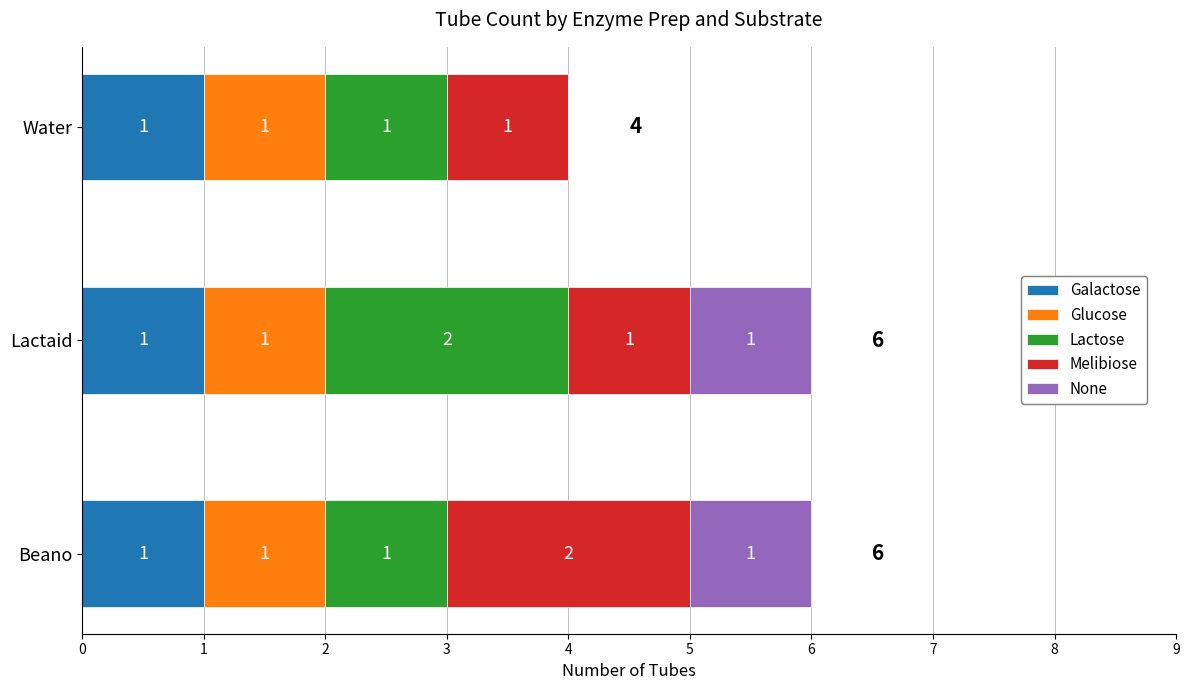

The value of Galactose at Water is 1. True or false?

True